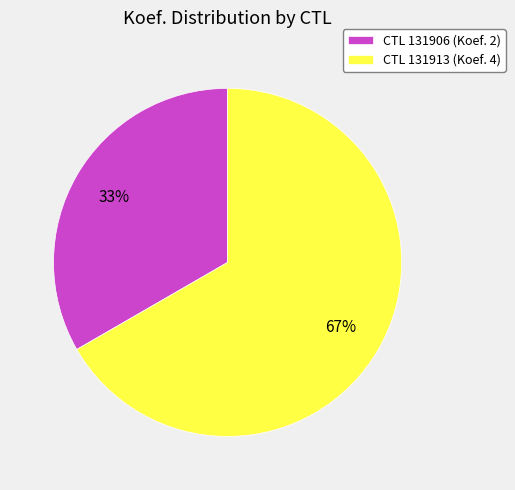

Is CTL 131906 (Koef. 2) the majority of the pie?

No